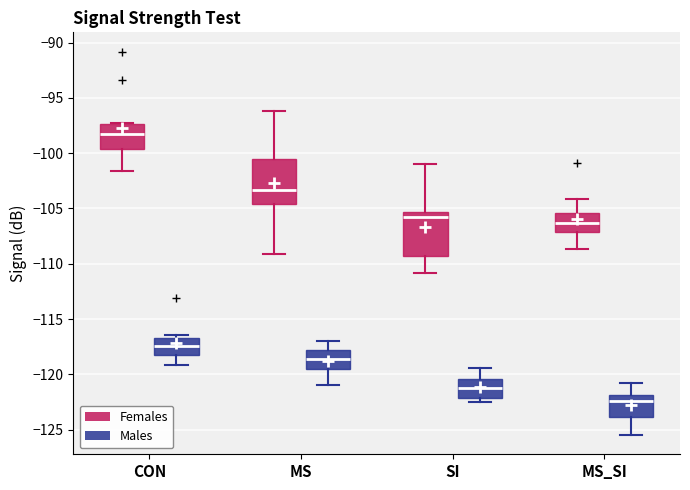

Which box has the lowest median line?

MS_SI (Males)